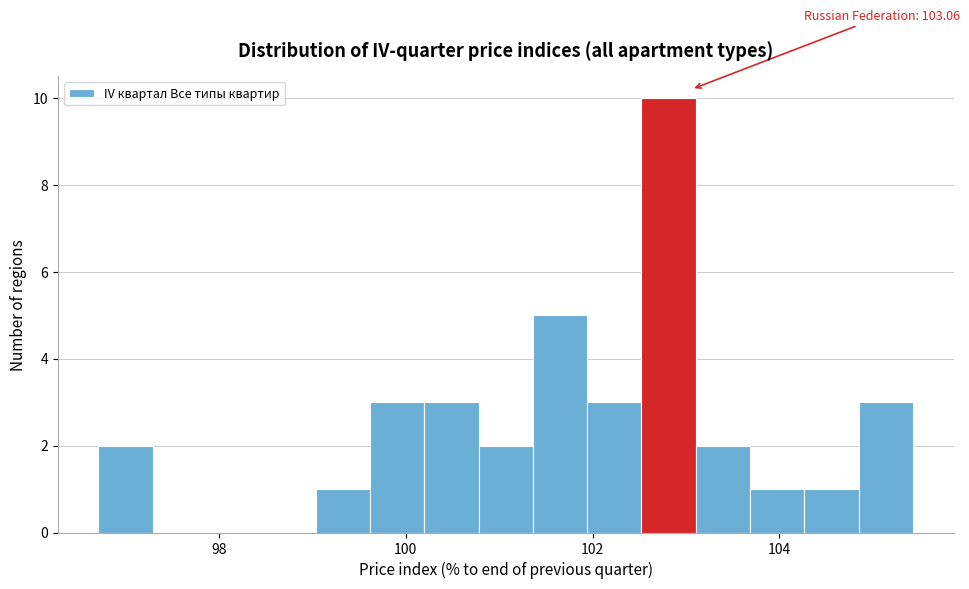

Around what value on the x-axis is the tallest bar? Give the approximate position of its centre, as read against the axis.

102.8